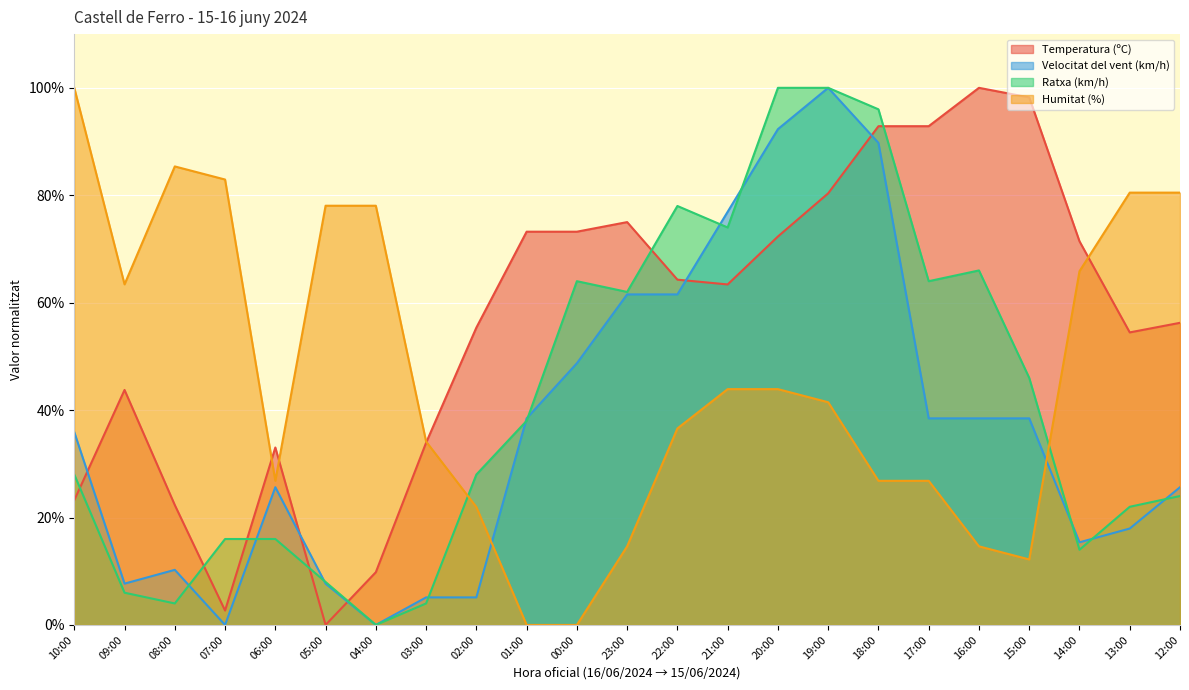

What is the highest value of the Velocitat del vent (km/h) series?

100.0